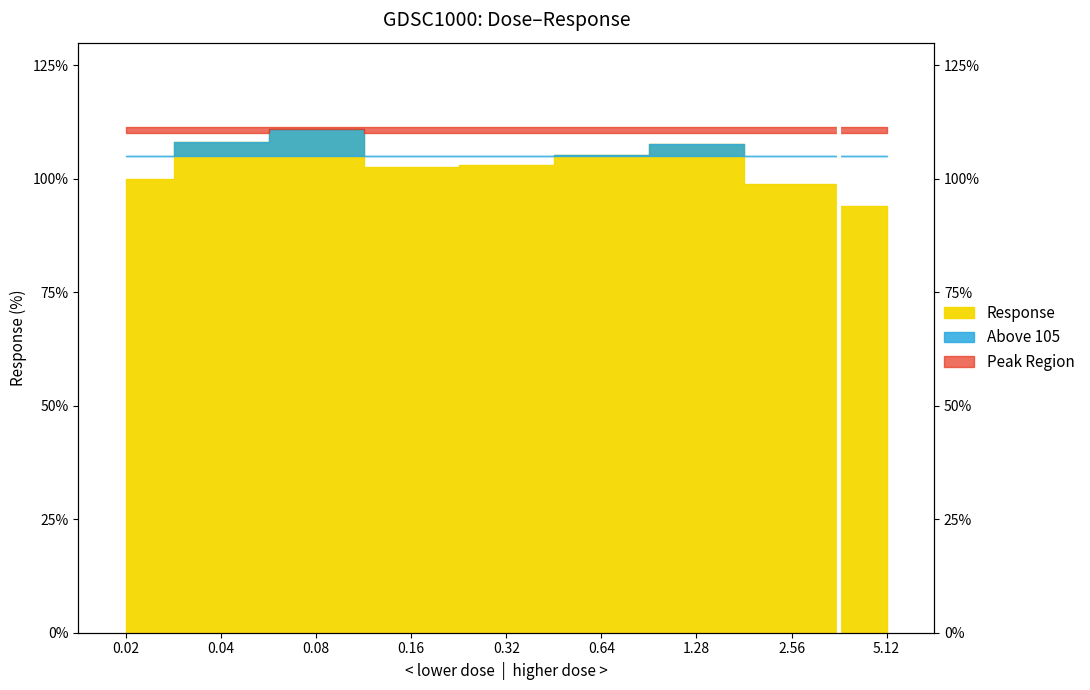

List the labels in order of value, smallest first.

5.12, 2.56, 0.02, 0.16, 0.32, 0.64, 1.28, 0.04, 0.08